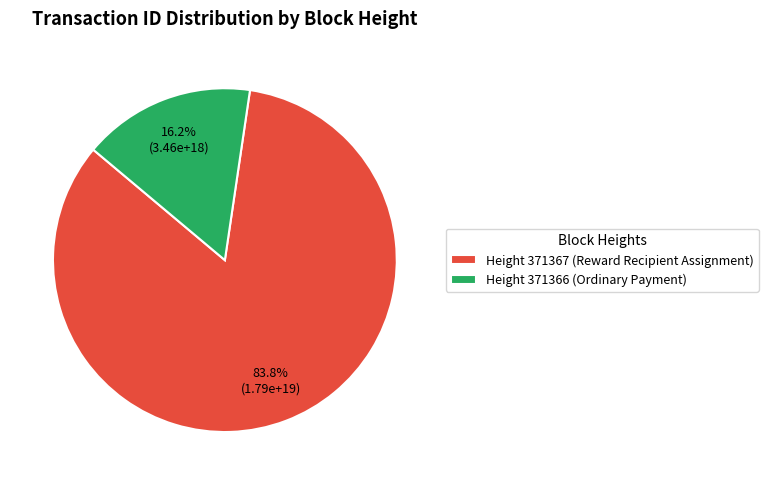

Which has a higher value, Height 371366 (Ordinary Payment) or Height 371367 (Reward Recipient Assignment)?

Height 371367 (Reward Recipient Assignment)